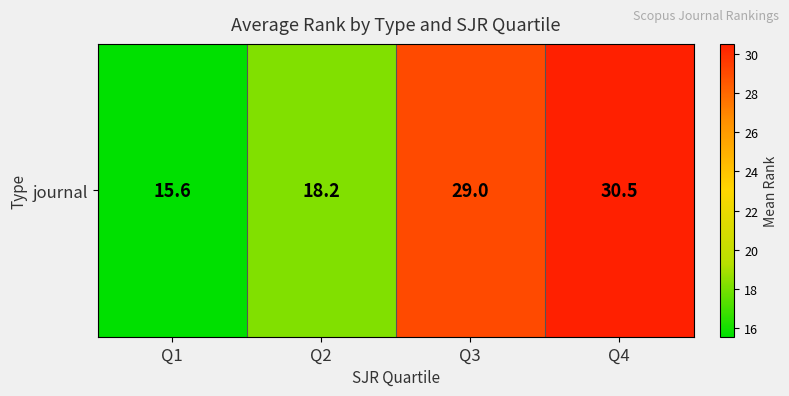

Rank the categories by value from lowest to highest.

Q1, Q2, Q3, Q4